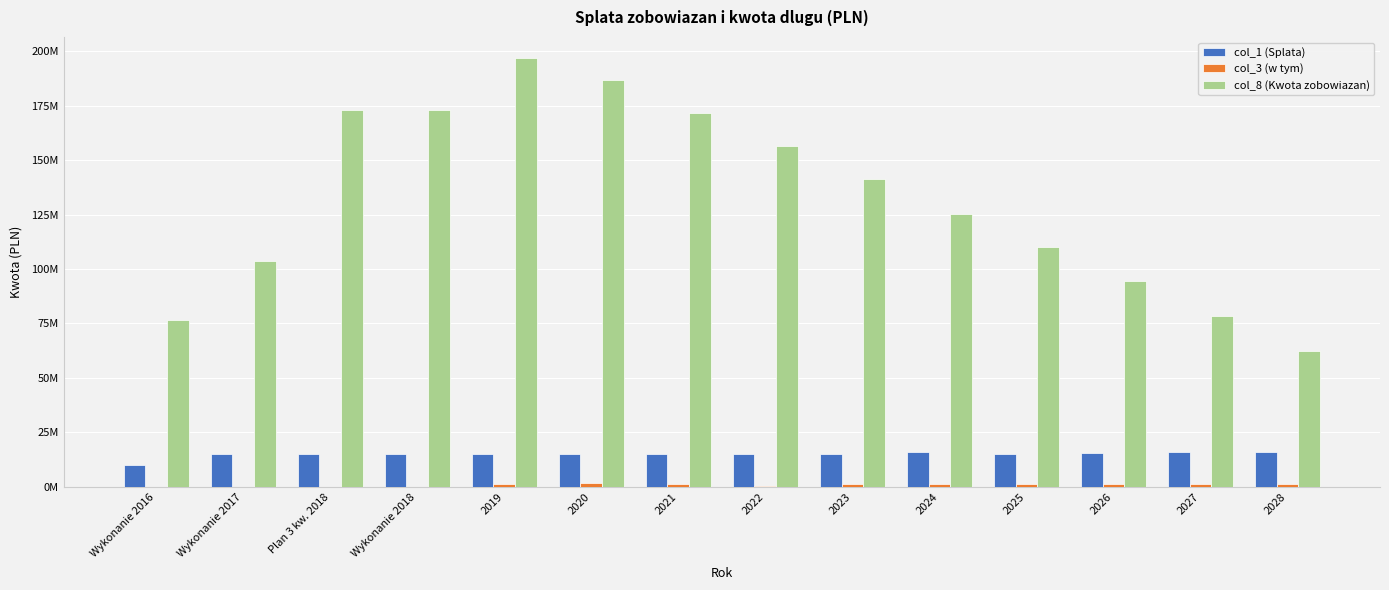

What is the value of the col_8 (Kwota zobowiazan) bar at the 9th from the left?

141420112.5